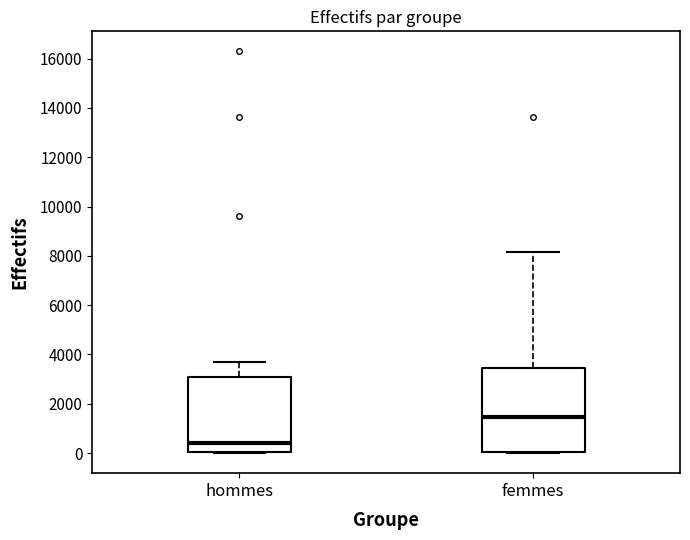

Reading left to right, read every box against the y-axis: the position of its median line, the range the box covers, and the ends of its whiskers. The values are not printed on the chart, so give them approximately, as read against the axis.

hommes: median 400, box 0 to 3000, whiskers 0 to 3800
femmes: median 1400, box 0 to 3400, whiskers 0 to 8200